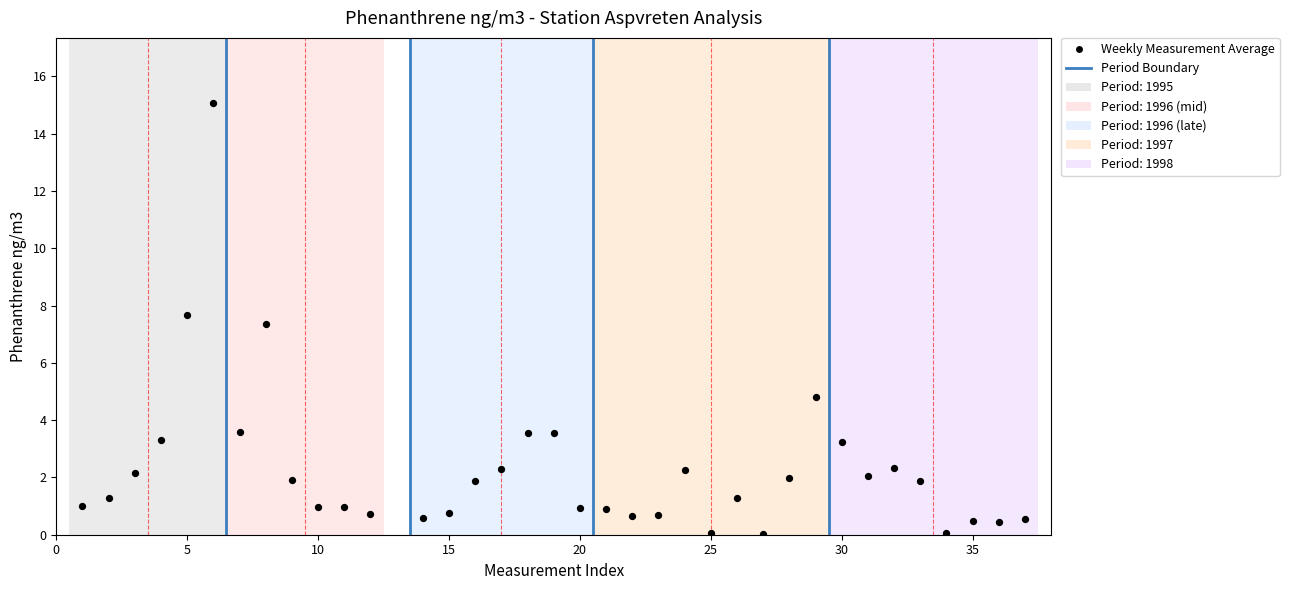

What Y value in the scatter plot is closest to 7?

7.4